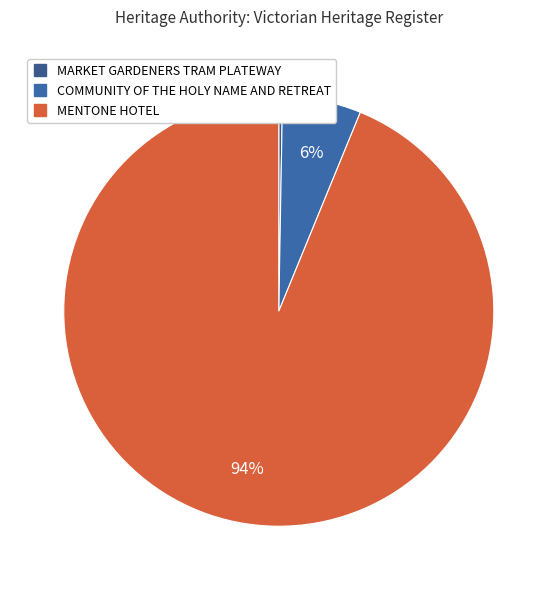

To the nearest percent, what is the average slice percentage?

33%